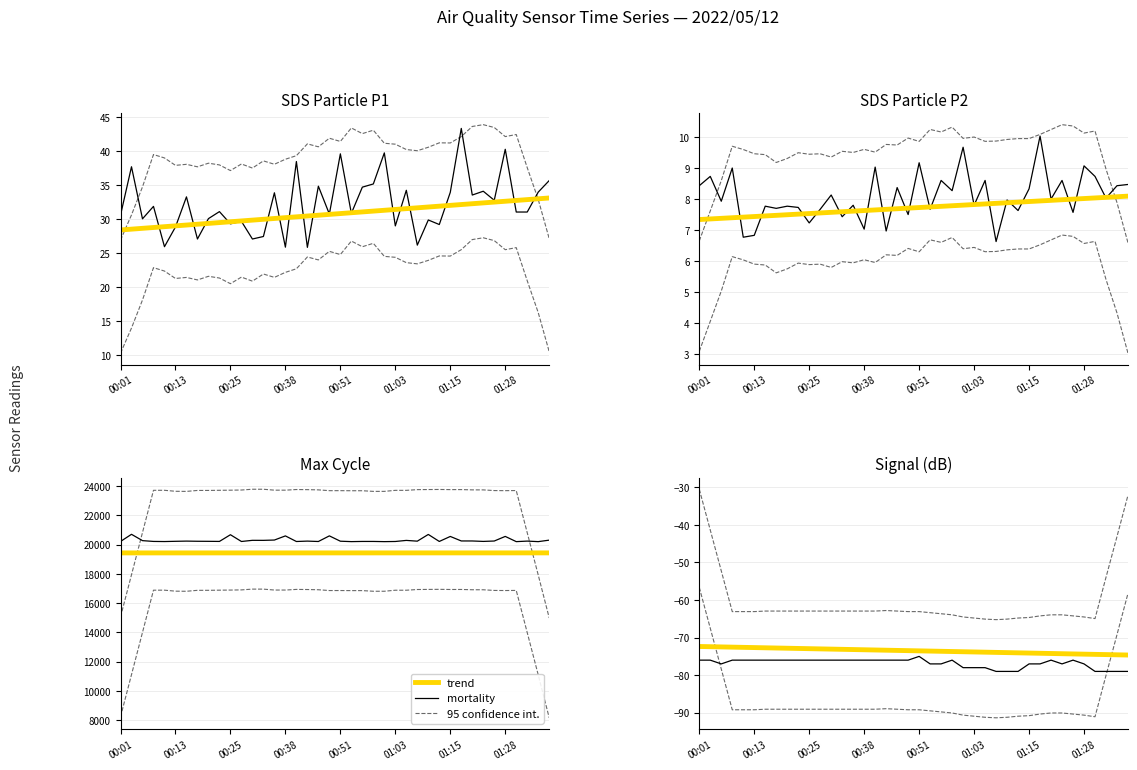

How many categories are shown in the chart?

40